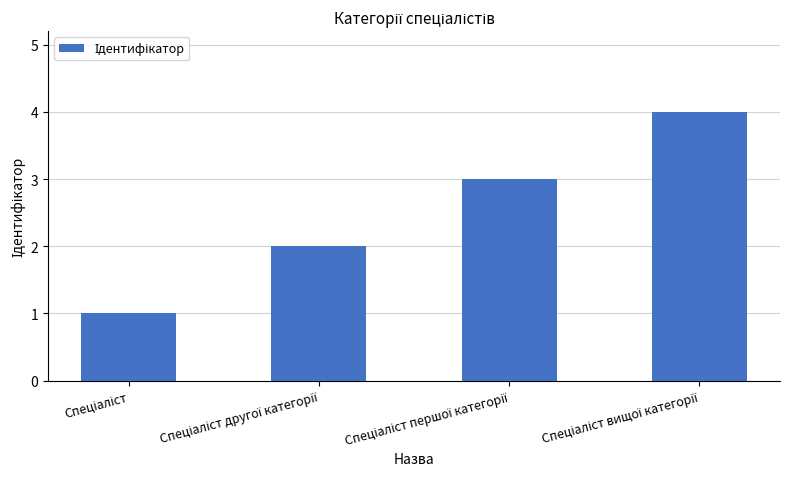

What is the maximum value shown in the chart?

4